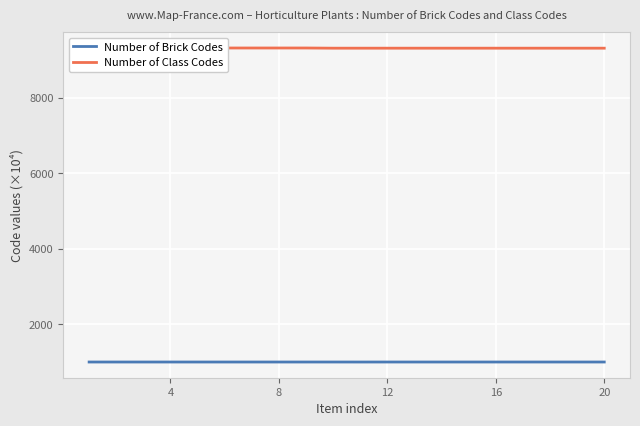

What is the sum of all Number of Brick Codes values?

20013.3